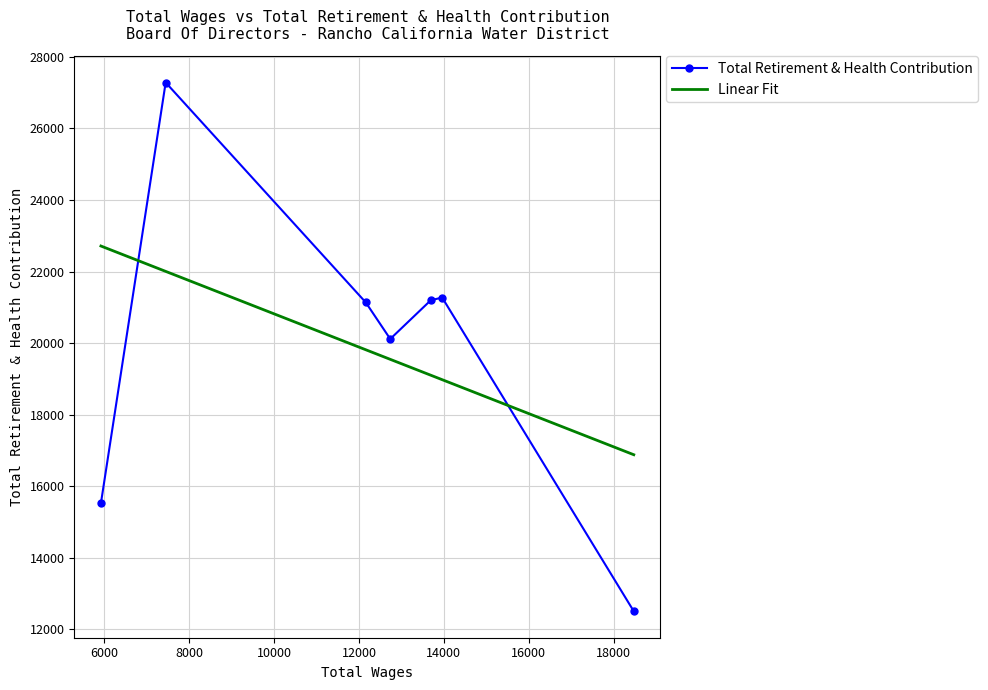

How many interior local peaks does the Total Retirement & Health Contribution series have?

2